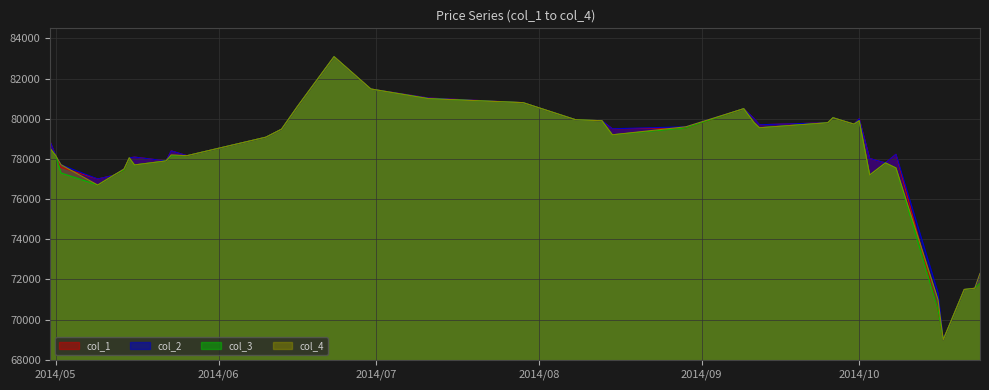

What is the maximum value shown in the chart?

83090